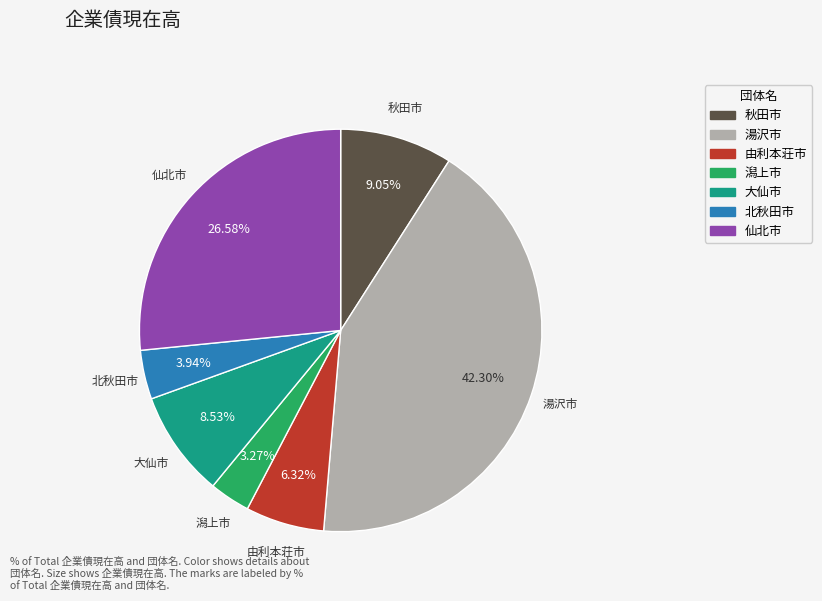

Which category has the smallest portion of the pie?

潟上市